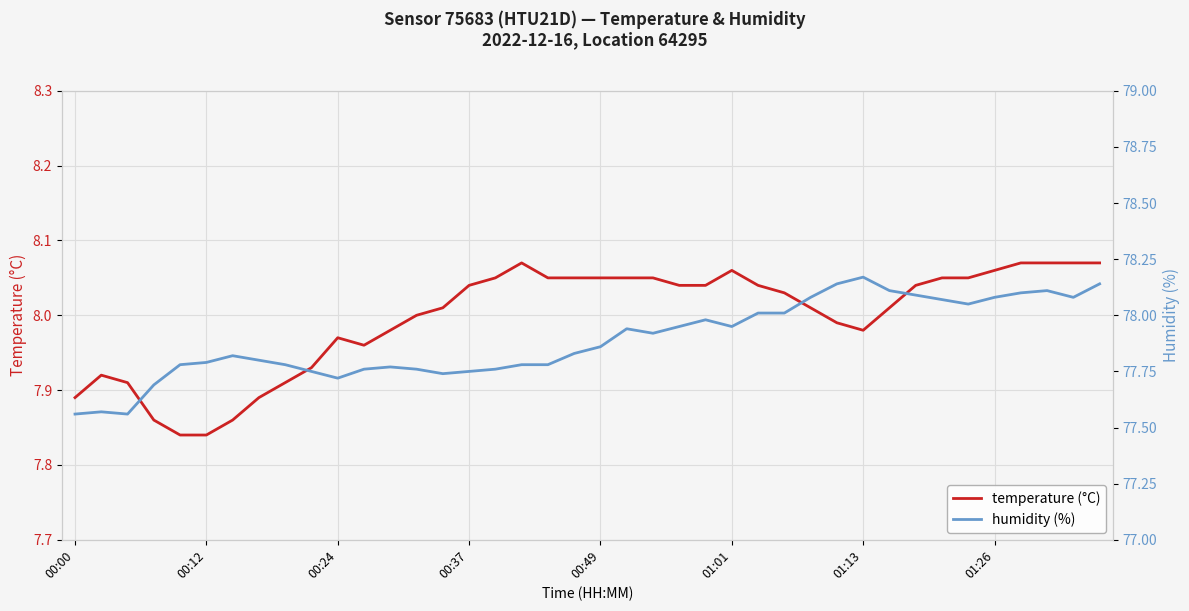

True or false: temperature (°C) has a value of 4.3 at 00:37.

False